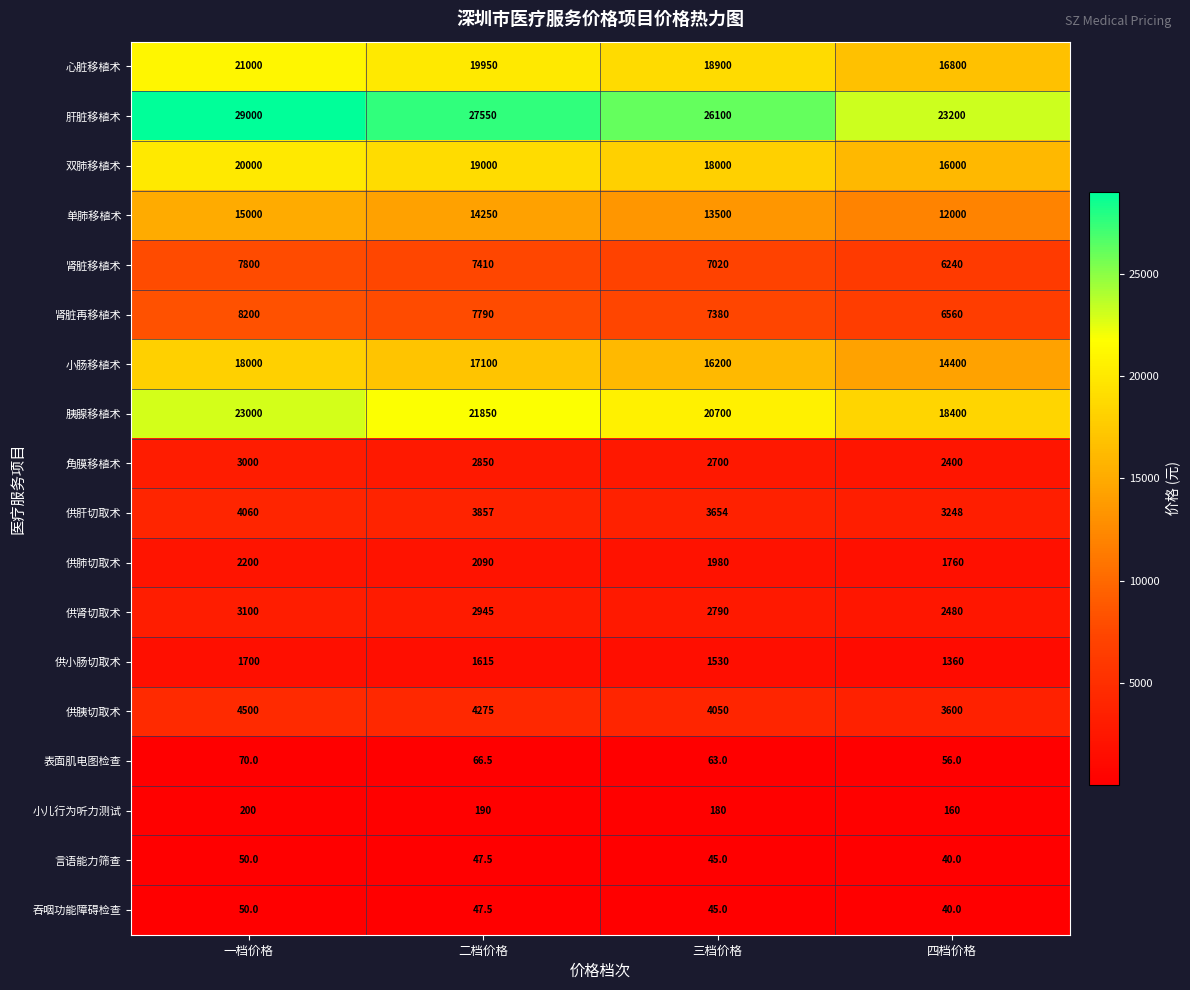

Rank the categories by 心脏移植术 value from lowest to highest.

四档价格, 三档价格, 二档价格, 一档价格